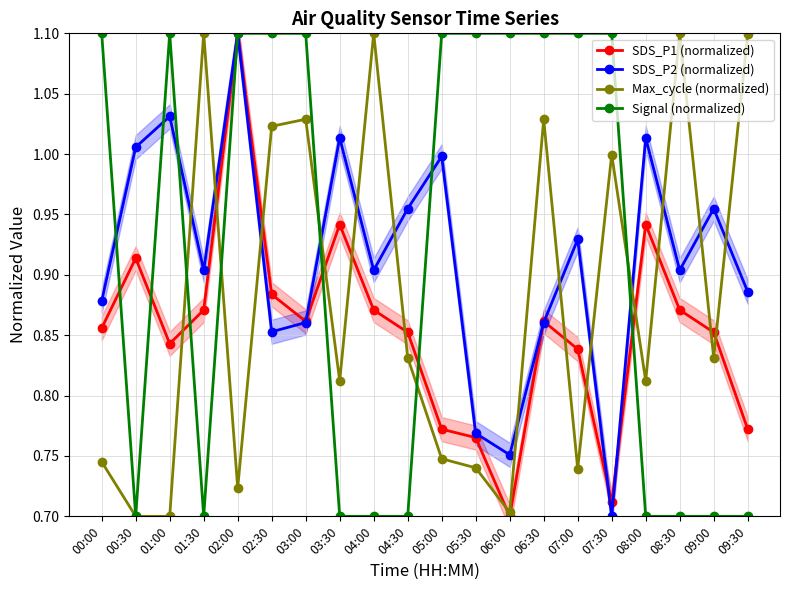

What is the maximum value shown in the chart?

1.1